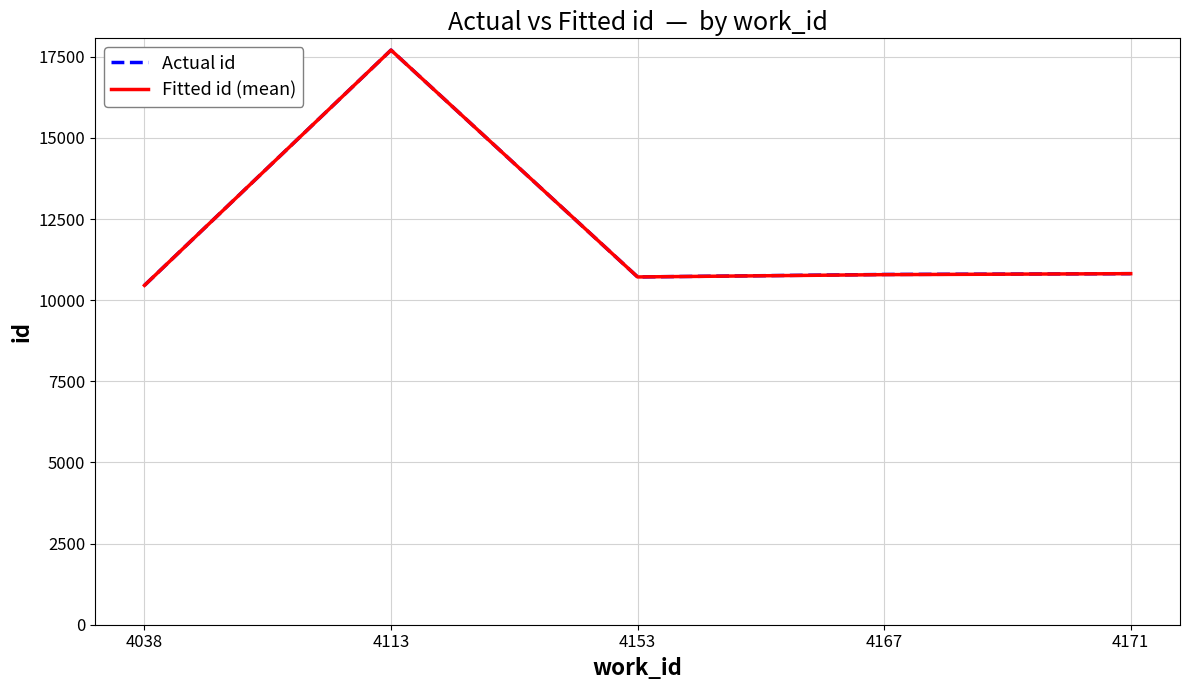

Count the number of categories in the chart.

5